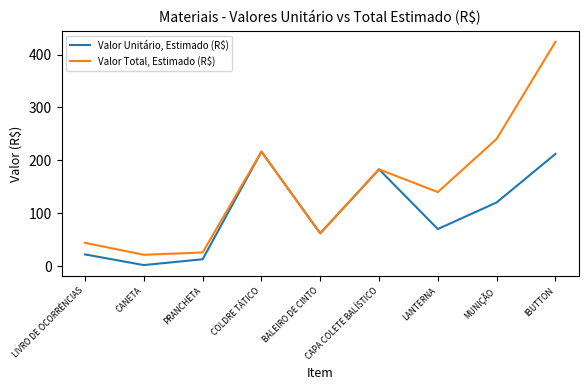

Which series has the widest spread of values?

Valor Total, Estimado (R$)